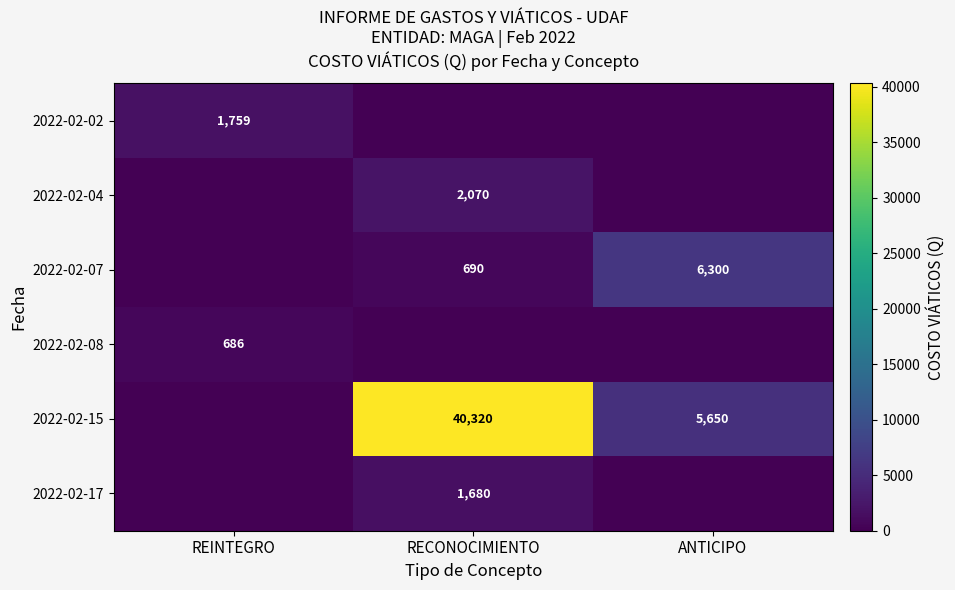

The value of 2022-02-08 at REINTEGRO is 686. True or false?

True